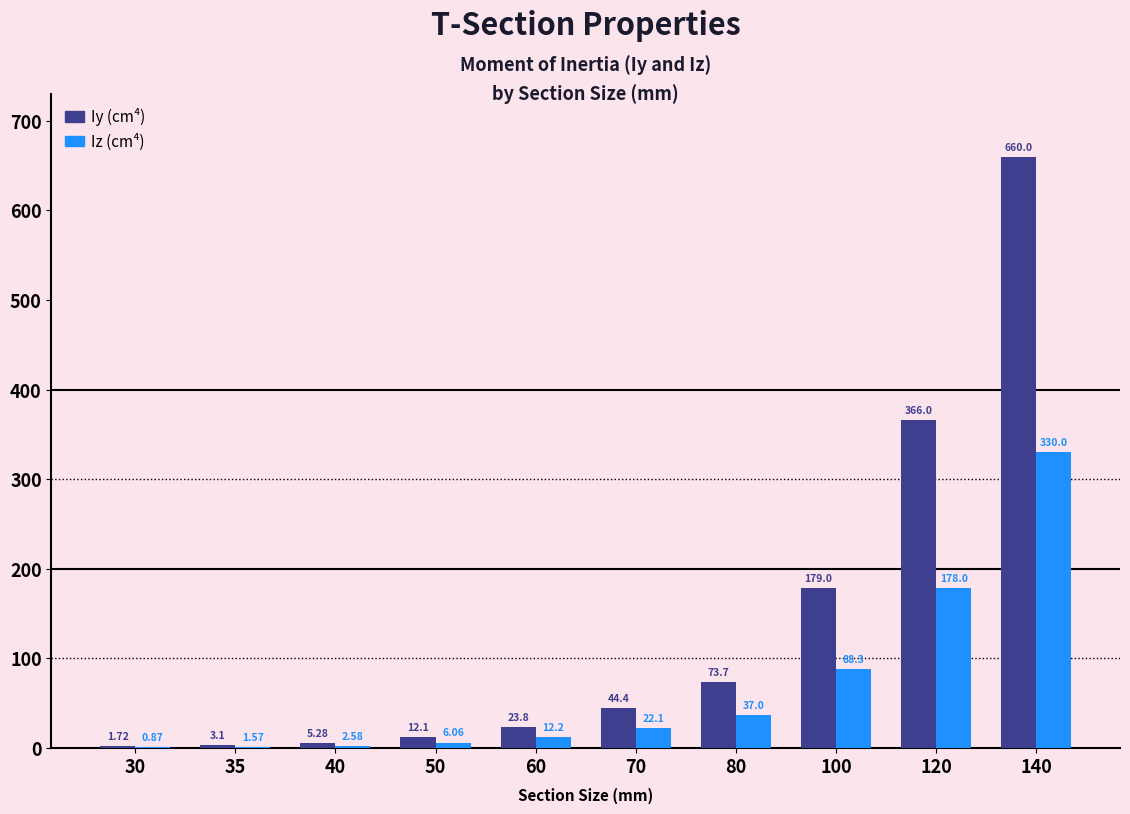

What is the total value across all series at 60?

36.0